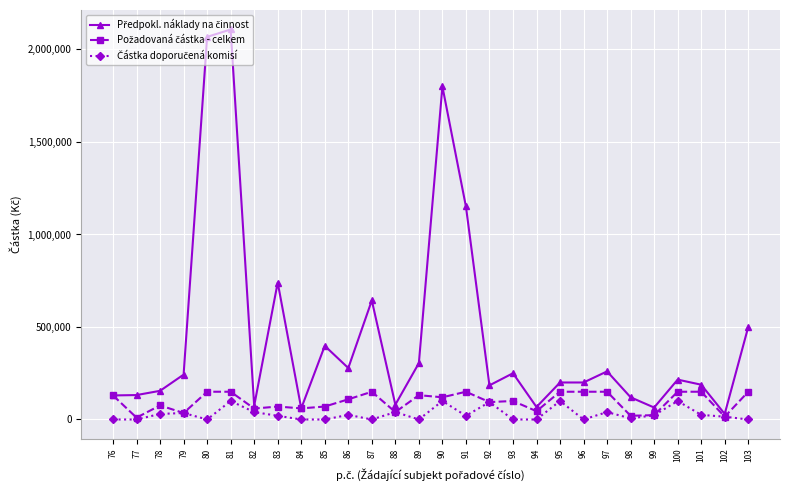

At how many categories does at least one series exceed 1344172?

3